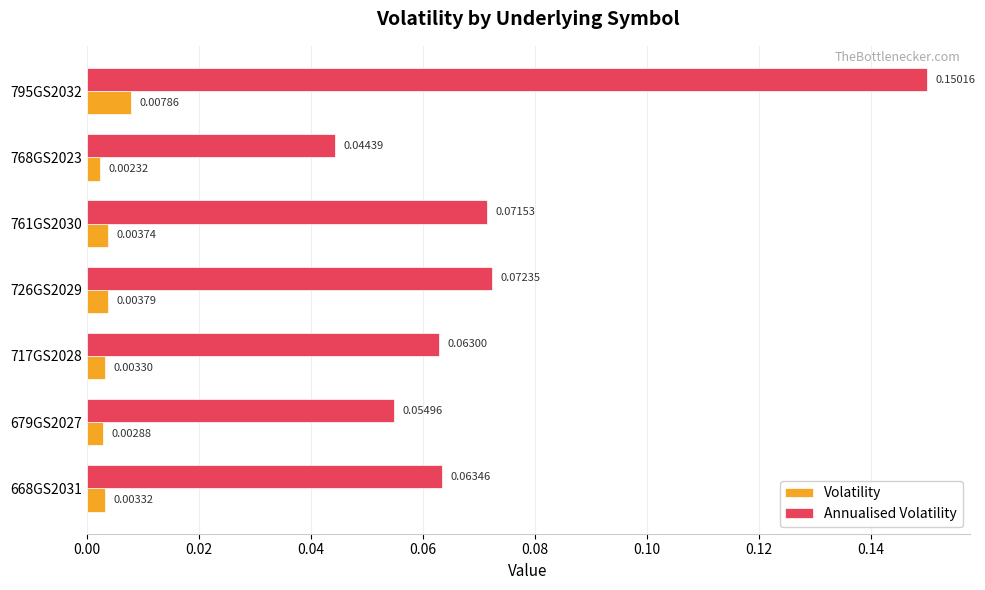

Where is Annualised Volatility nearest to the value 0?

768GS2023